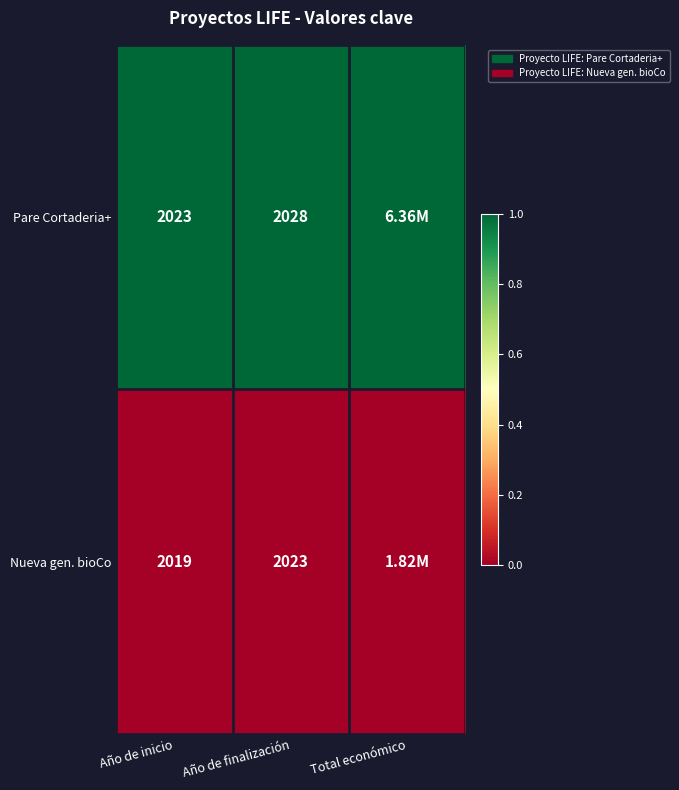

Count the number of categories in the chart.

3